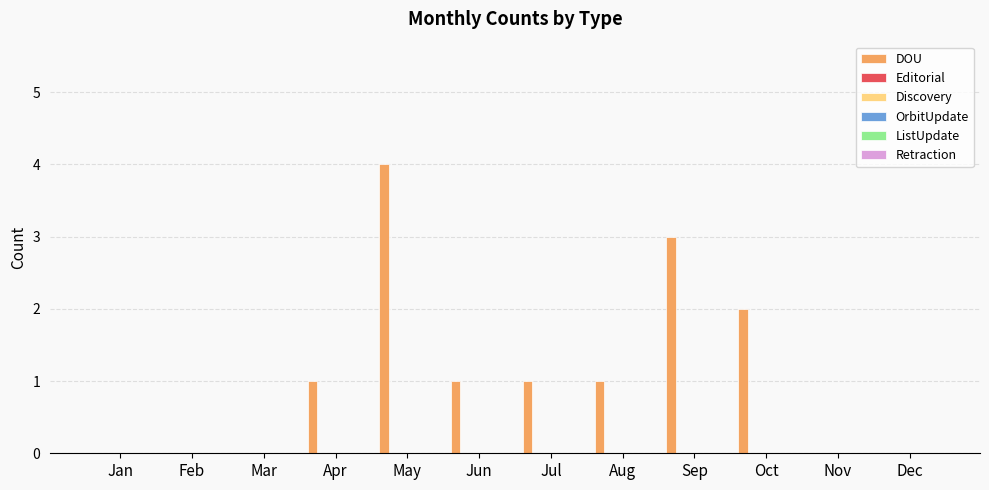

What is the greatest value displayed?

4